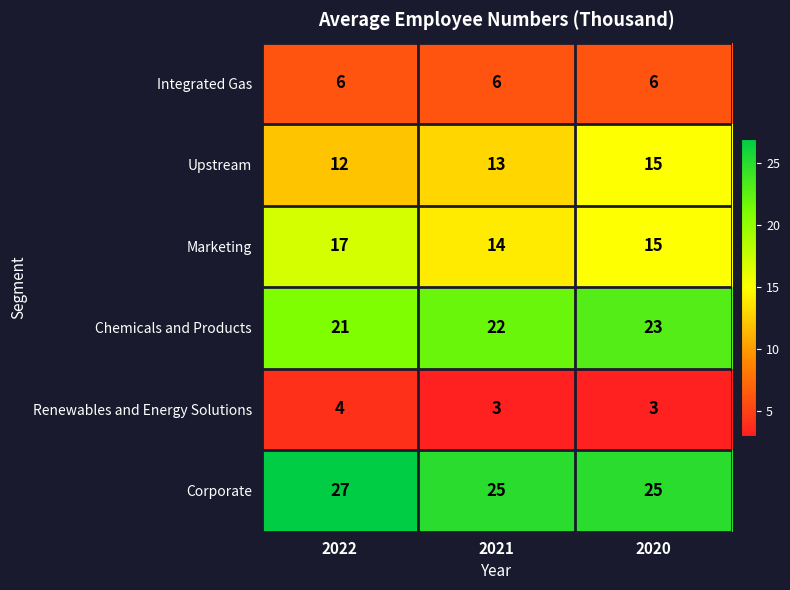

What is the sum of all Upstream values?

40